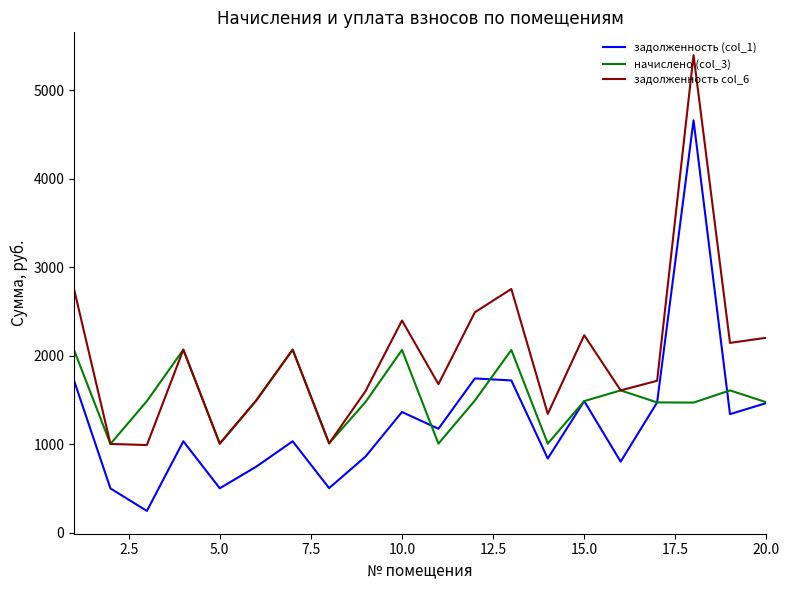

What is the highest value of the задолженность (col_1) series?

4660.3